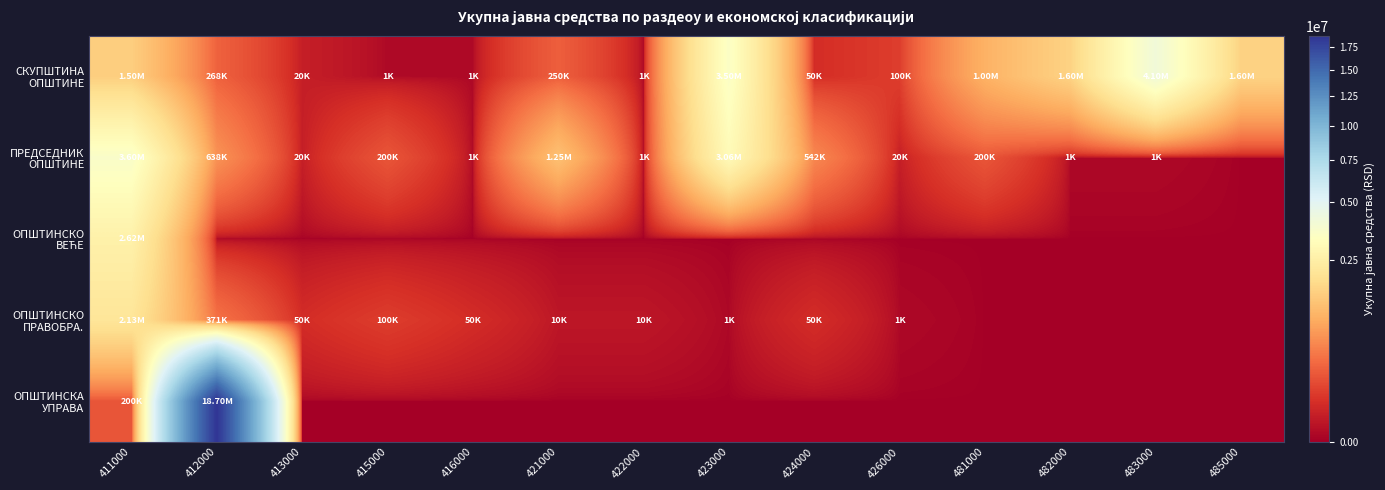

How many series are shown in this chart?

5